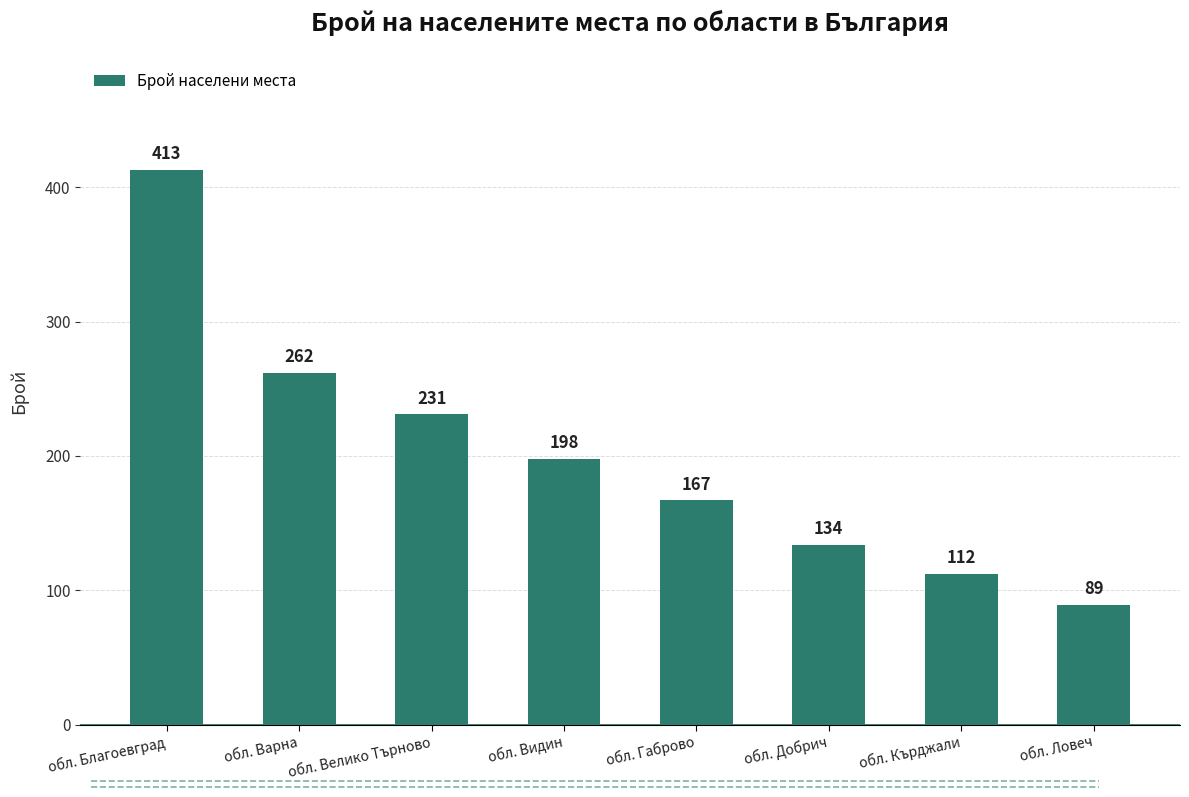

List the labels in order of value, smallest first.

обл. Ловеч, обл. Кърджали, обл. Добрич, обл. Габрово, обл. Видин, обл. Велико Търново, обл. Варна, обл. Благоевград